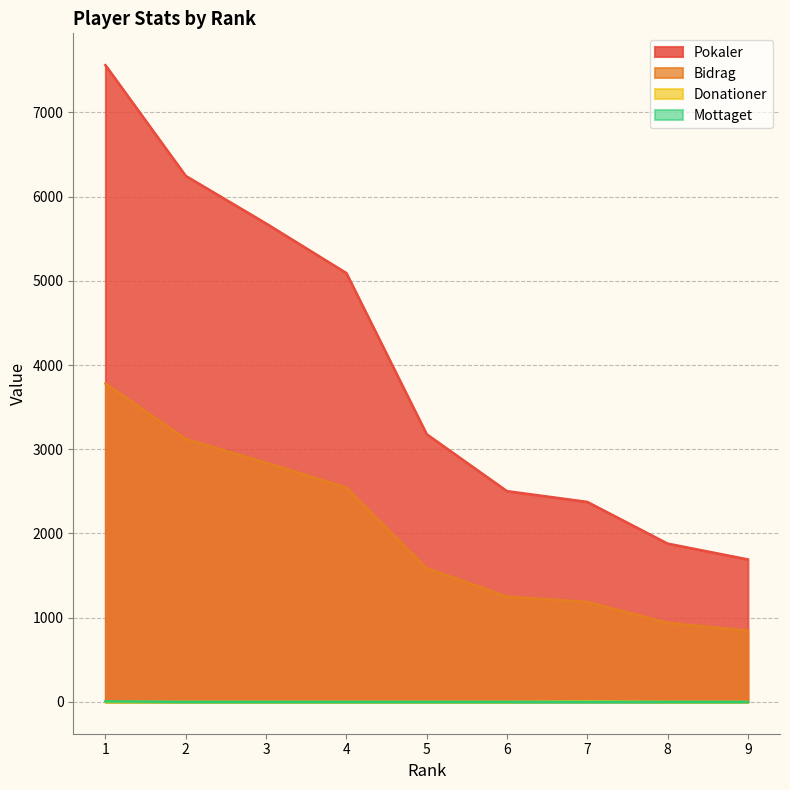

Which series has the largest total across all categories?

Pokaler